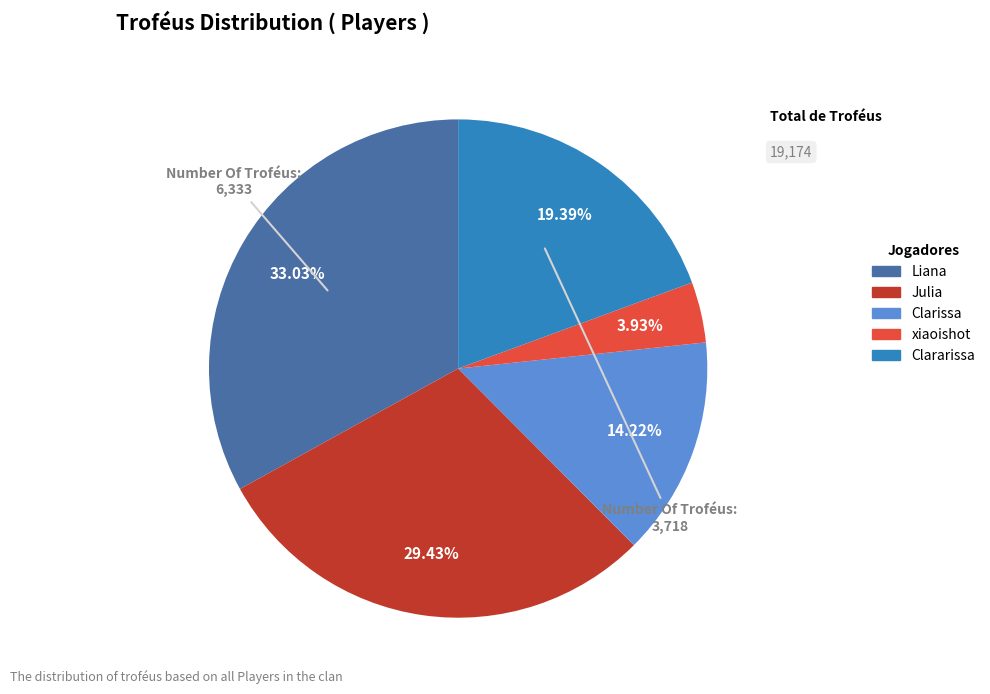

To the nearest percent, what is the combined percentage of Clararissa and xiaoishot?

23%